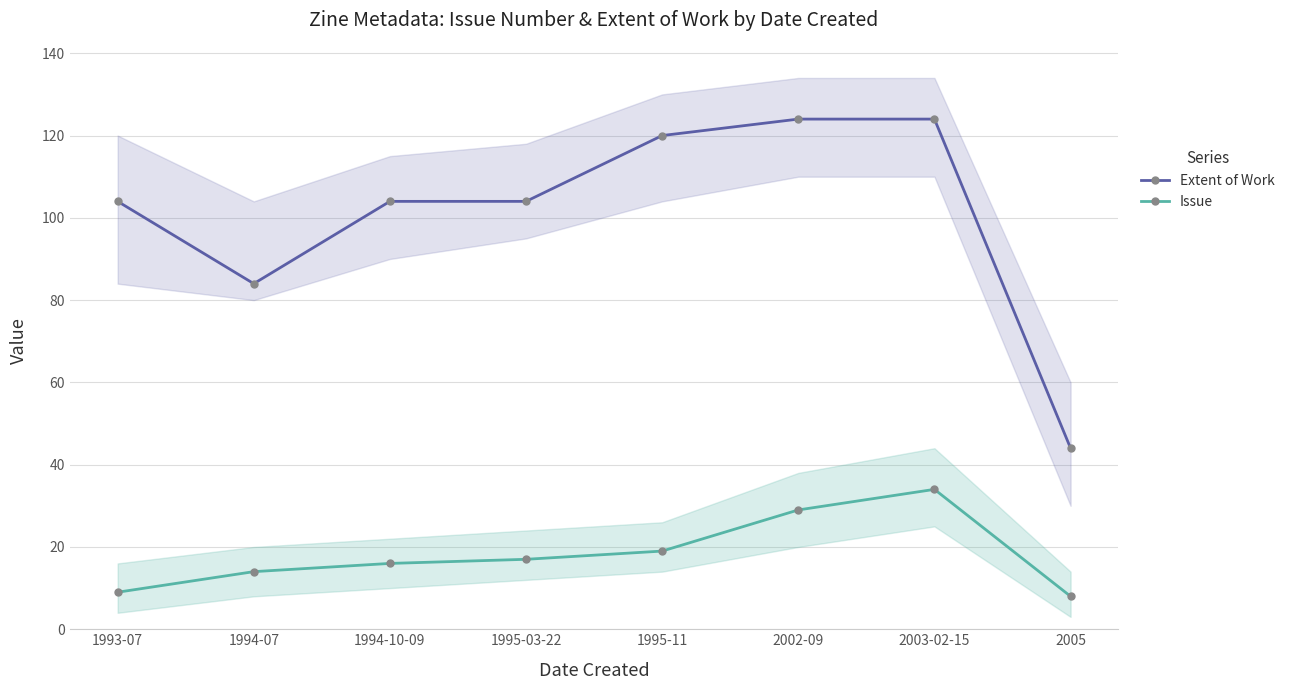

How many values in the Extent of Work series exceed 104?

3